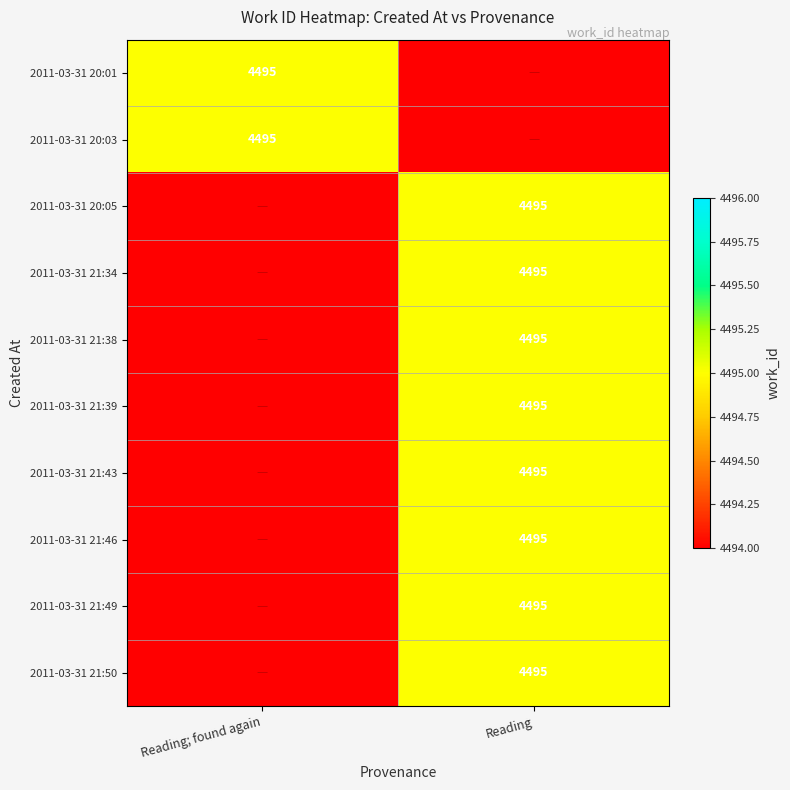

The value of 2011-03-31 21:50 at Reading is 4495. True or false?

True